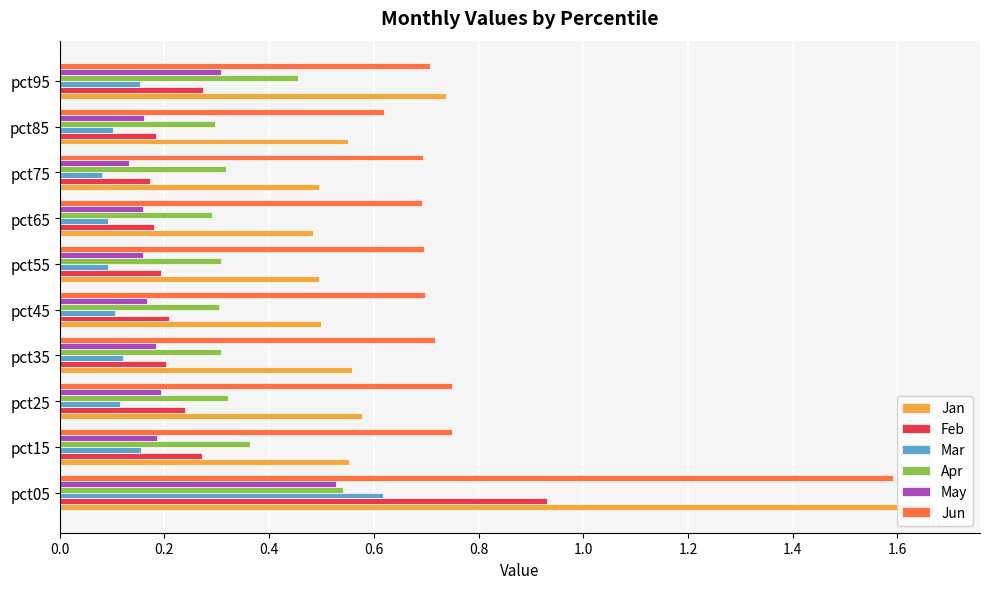

What position from the left is 0.0?

1